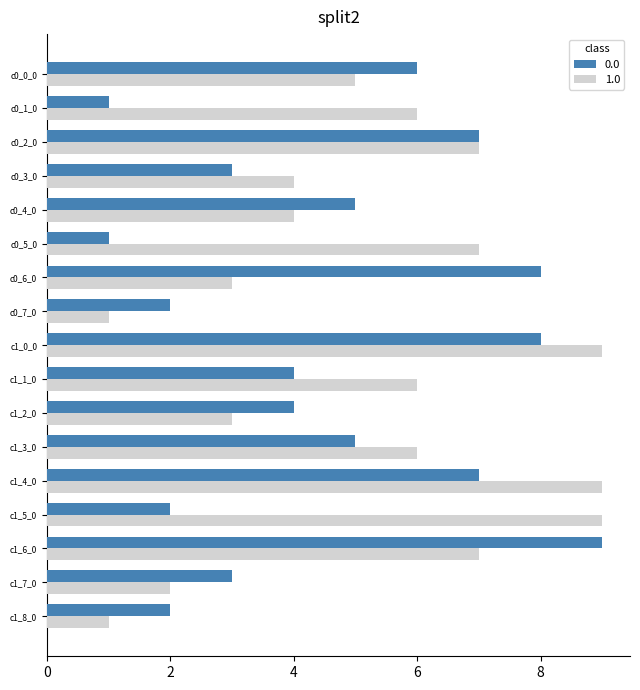

True or false: 0.0 has a value of 13 at c0_6_0.

False